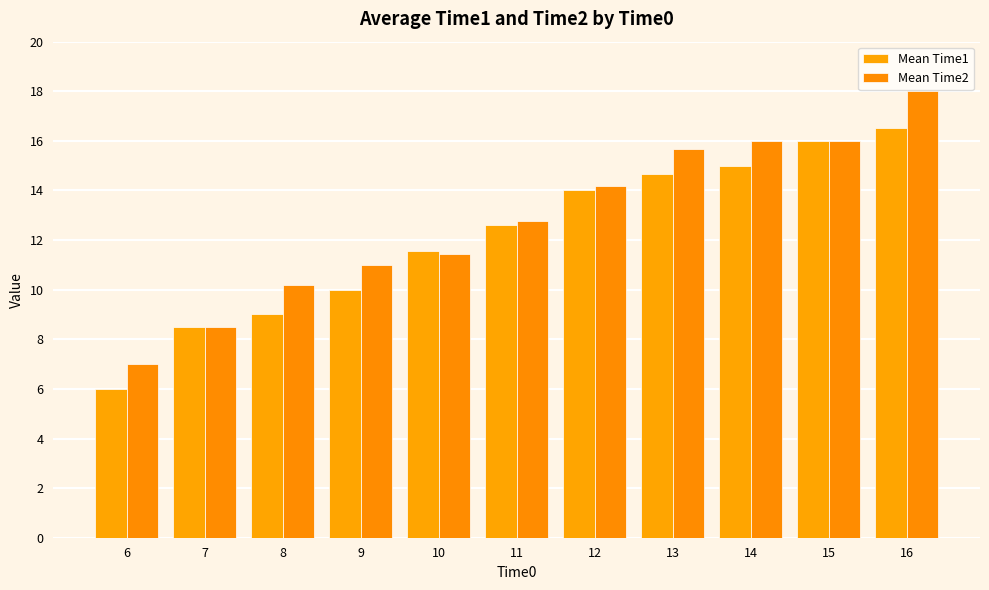

Reading left to right, extract all data points from this chart.

Mean Time1: 6=6.0	7=8.5	8=9.0	9=10.0	10=11.6	11=12.6	12=14.0	13=14.7	14=15.0	15=16.0	16=16.5
Mean Time2: 6=7.0	7=8.5	8=10.2	9=11.0	10=11.4	11=12.8	12=14.2	13=15.7	14=16.0	15=16.0	16=18.0